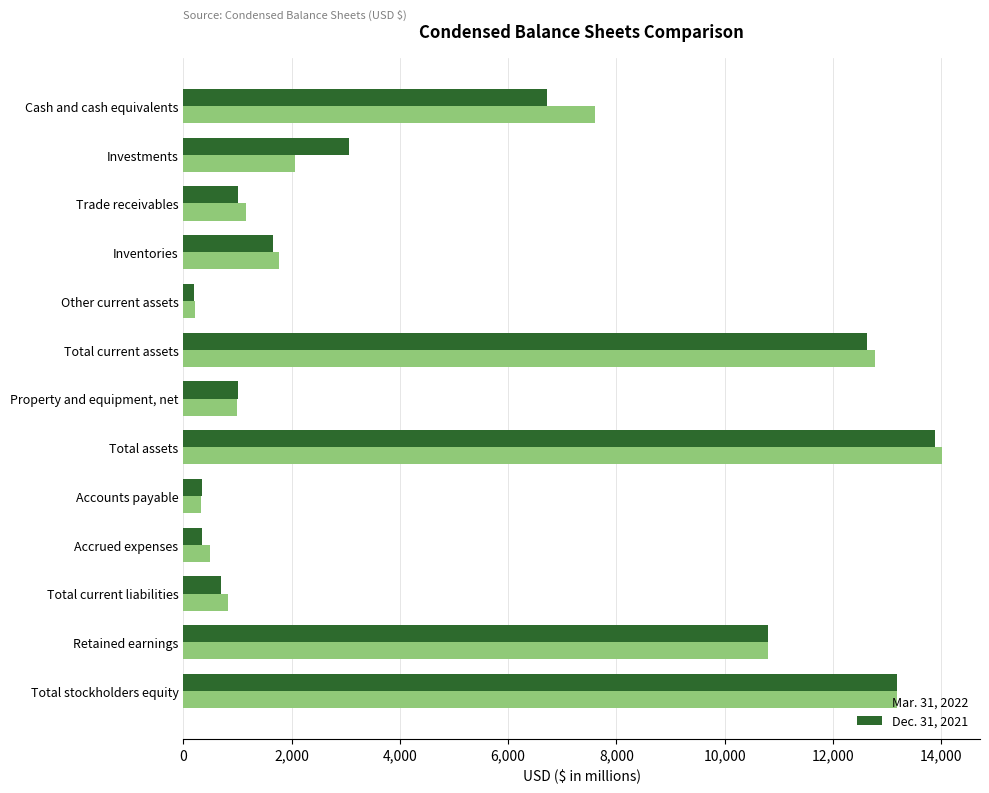

Between Cash and cash equivalents and Total current assets, which series saw the biggest shift?

Dec. 31, 2021